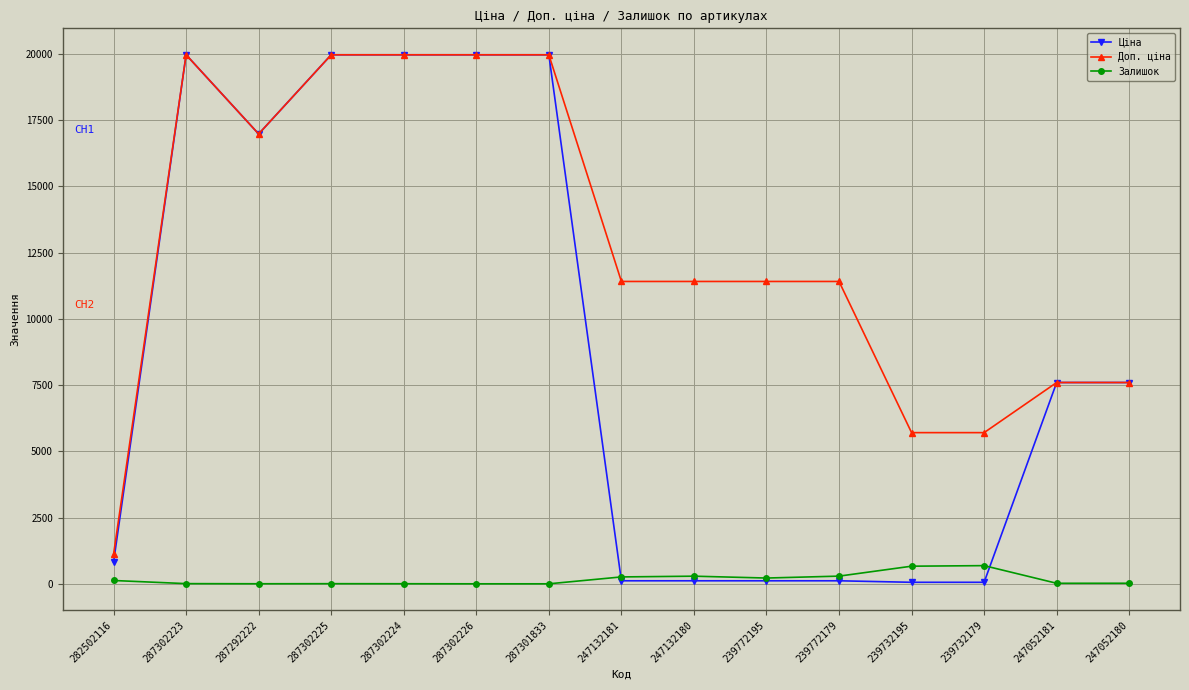

True or false: Залишок has a value of 686.0 at 239732179.

True